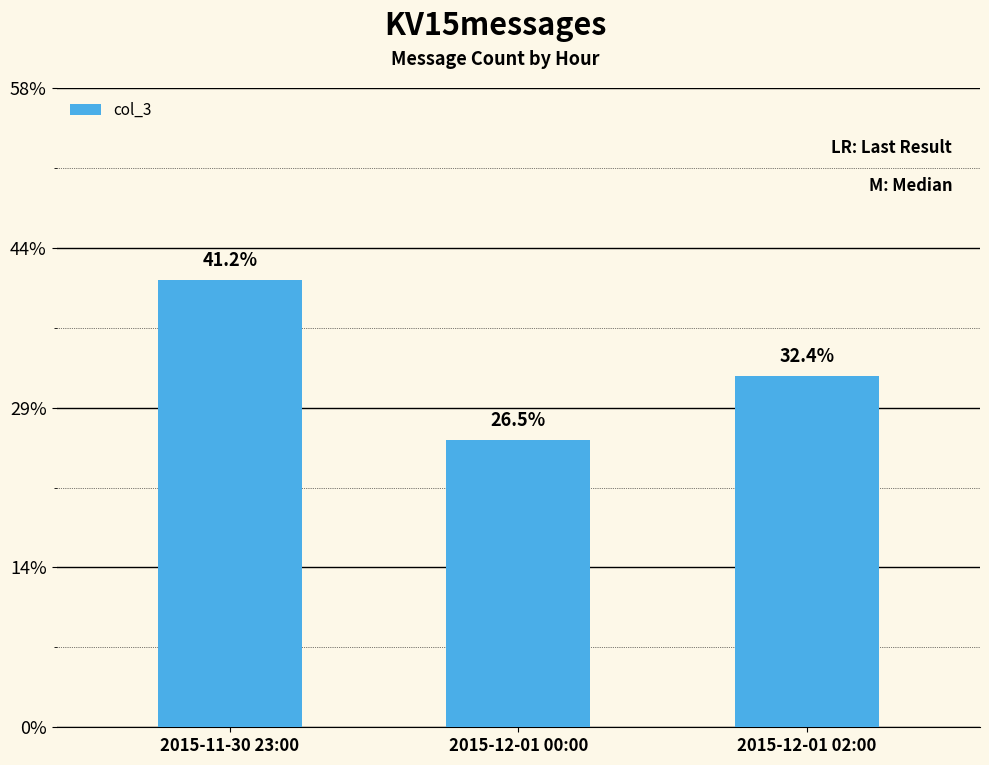

Rank the categories by value from lowest to highest.

2015-12-01 00:00, 2015-12-01 02:00, 2015-11-30 23:00